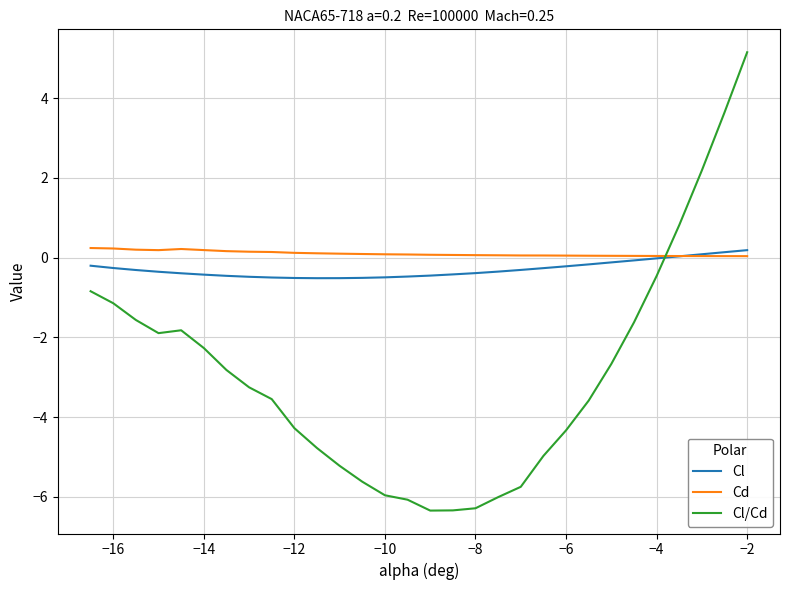

How many lines are shown in the chart?

3